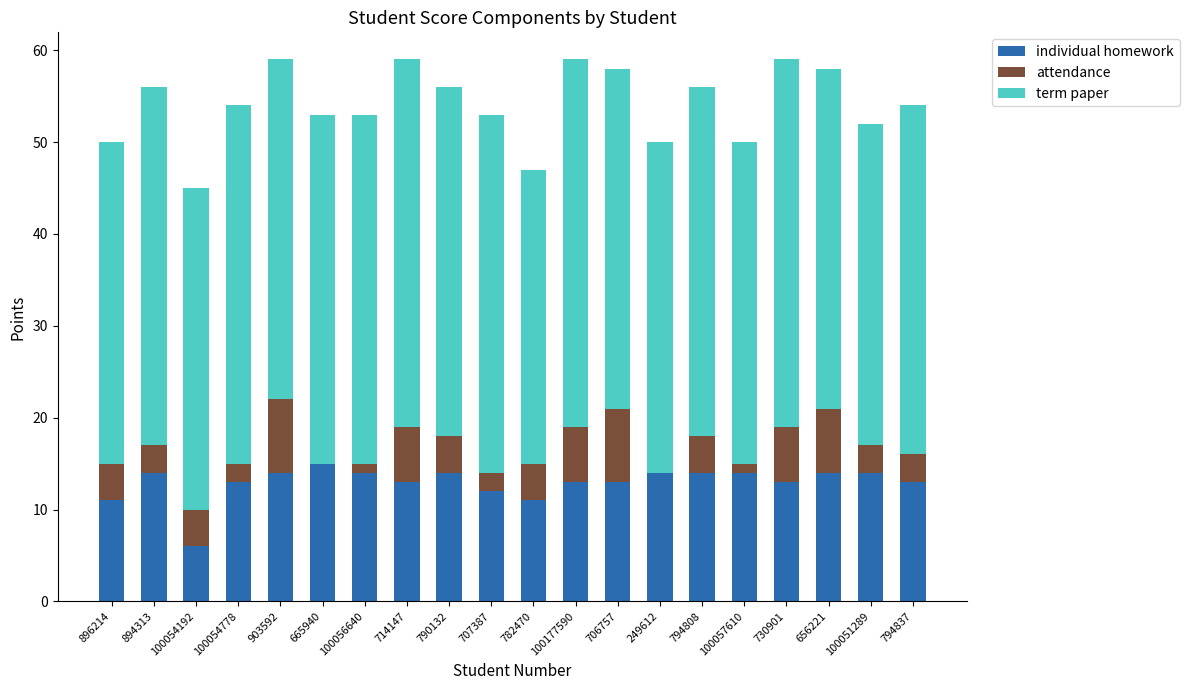

What are all the series names shown in the legend?

individual homework, attendance, term paper